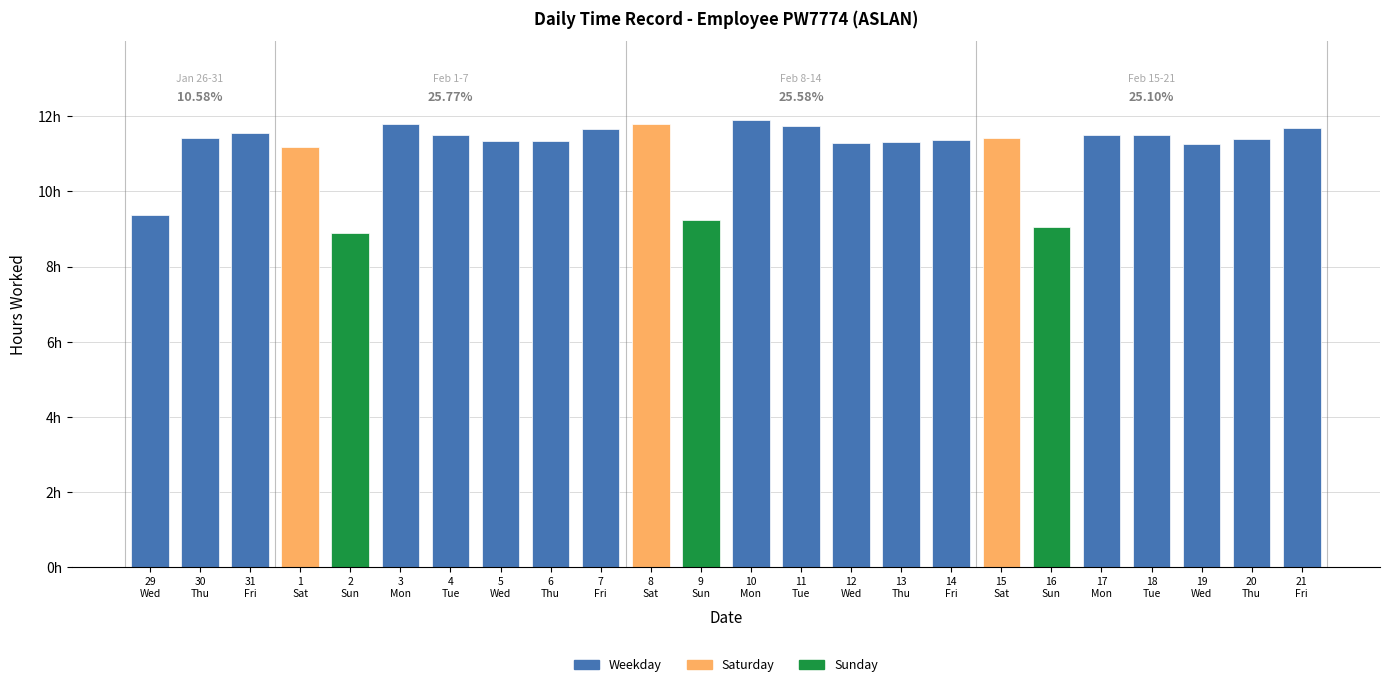

True or false: the data shows 18.4 at 15
Sat.

False